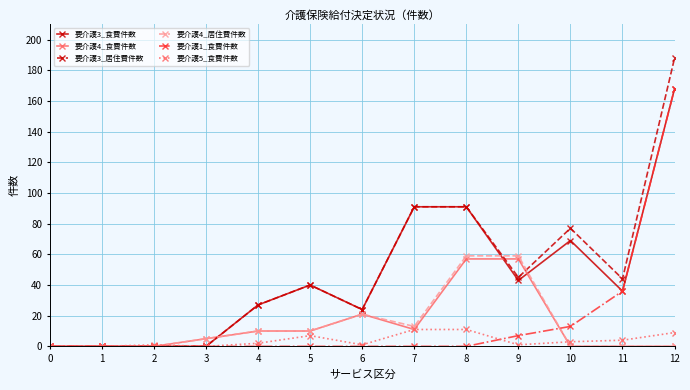

Reading left to right, what are all the values shown in this chart?

要介護3_食費件数: 0	0	0	0	27	40	24	91	91	43	69	36	168
要介護4_食費件数: 0	0	0	5	10	10	21	11	57	57	0	0	0
要介護3_居住費件数: 0	0	0	0	27	40	24	91	91	45	77	44	188
要介護4_居住費件数: 0	0	0	5	10	10	21	13	59	59	0	0	0
要介護1_食費件数: 0	0	0	0	0	0	0	0	0	7	13	36	168
要介護5_食費件数: 0	0	1	0	2	7	1	11	11	1	3	4	9